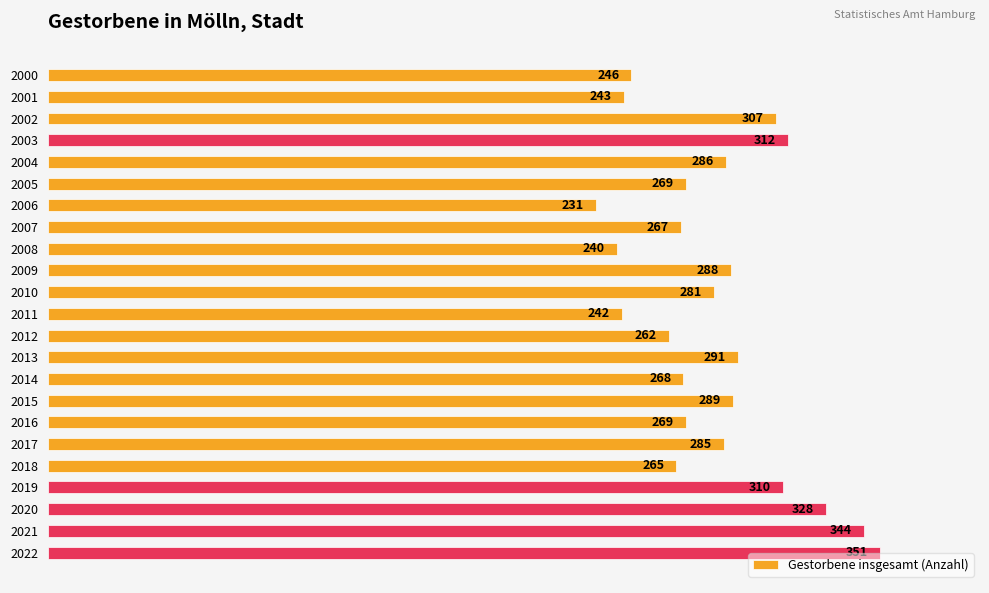

What is the smallest value displayed?

231